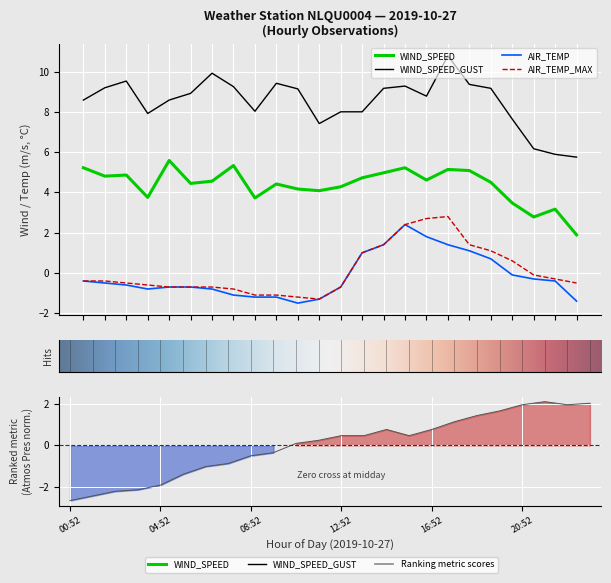

Reading left to right, list all the values displayed in this chart.

WIND_SPEED: 5.2	4.8	4.9	3.8	5.6	4.4	4.6	5.3	3.7	4.4	4.2	4.1	4.3	4.7	5.0	5.2	4.6	5.1	5.1	4.5	3.5	2.8	3.2	1.9
WIND_SPEED_GUST: 8.6	9.2	9.5	7.9	8.6	8.9	9.9	9.2	8.0	9.4	9.1	7.4	8.0	8.0	9.2	9.3	8.8	10.8	9.4	9.2	7.6	6.2	5.9	5.8
AIR_TEMP: -0.4	-0.5	-0.6	-0.8	-0.7	-0.7	-0.8	-1.1	-1.2	-1.2	-1.5	-1.3	-0.7	1.0	1.4	2.4	1.8	1.4	1.1	0.7	-0.1	-0.3	-0.4	-1.4
AIR_TEMP_MAX: -0.4	-0.4	-0.5	-0.6	-0.7	-0.7	-0.7	-0.8	-1.1	-1.1	-1.2	-1.3	-0.7	1.0	1.4	2.4	2.7	2.8	1.4	1.1	0.6	-0.1	-0.3	-0.5
ATMOS_PRES: -2.6	-2.4	-2.2	-2.1	-1.9	-1.4	-1.0	-0.9	-0.5	-0.4	0.1	0.2	0.5	0.5	0.8	0.5	0.8	1.1	1.4	1.6	1.9	2.1	1.9	2.0